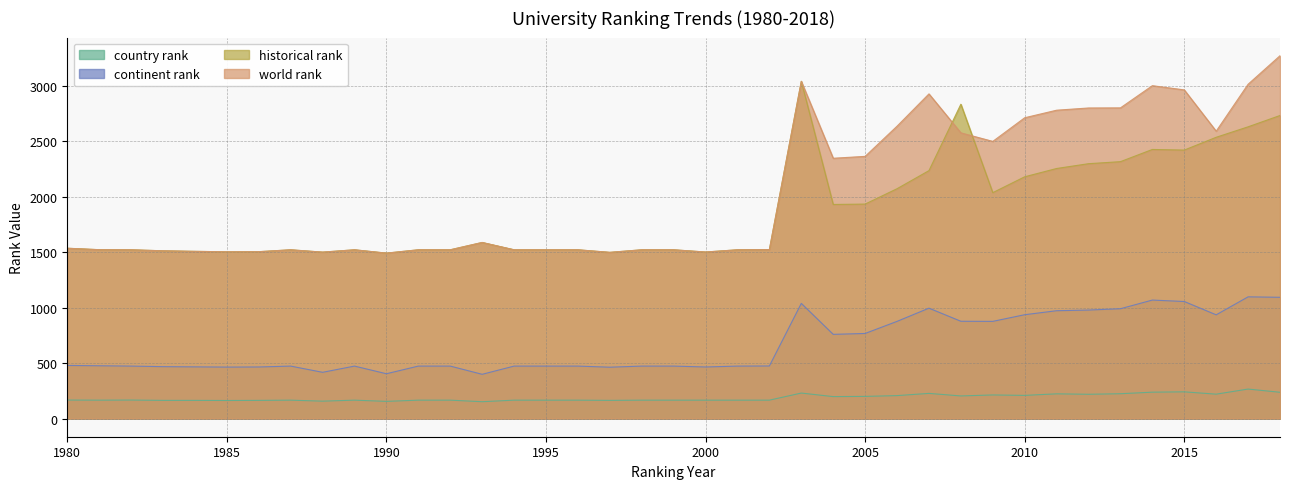

Which label corresponds to the smallest value in the chart?

1993